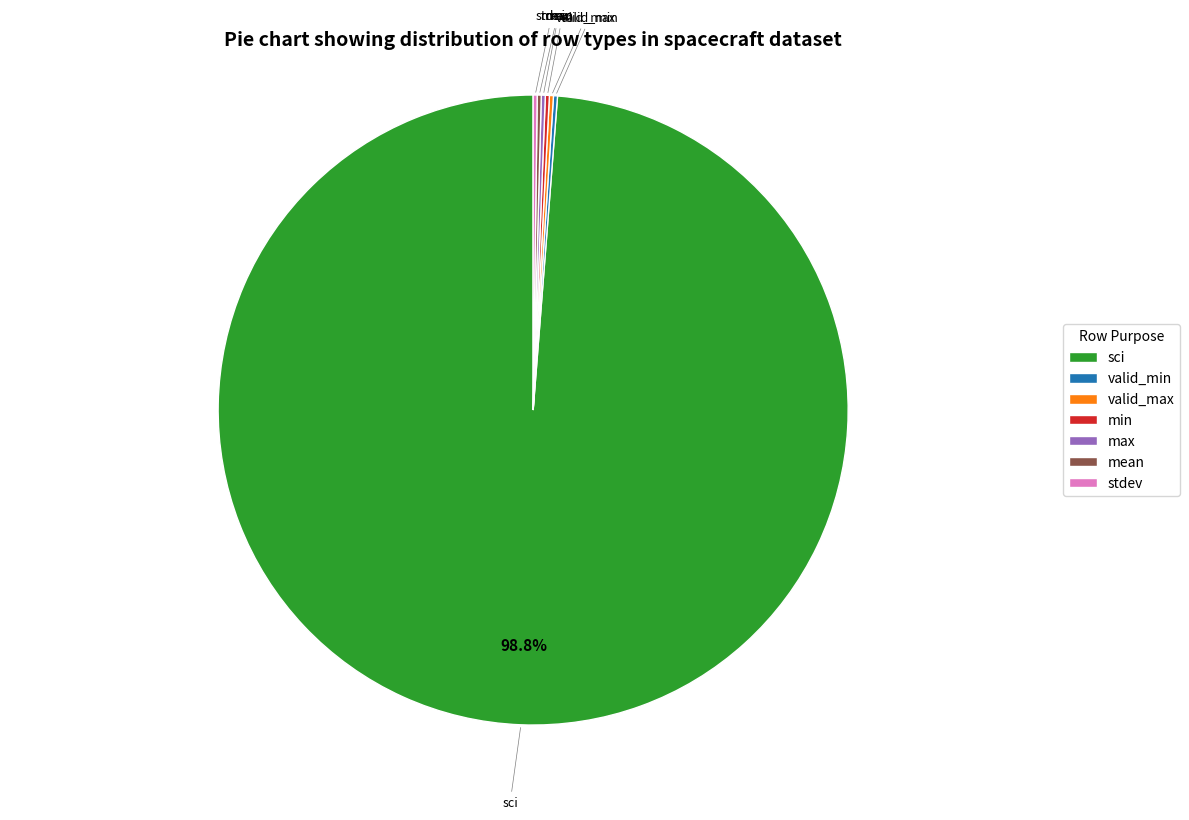

What is the largest slice in the pie chart?

sci